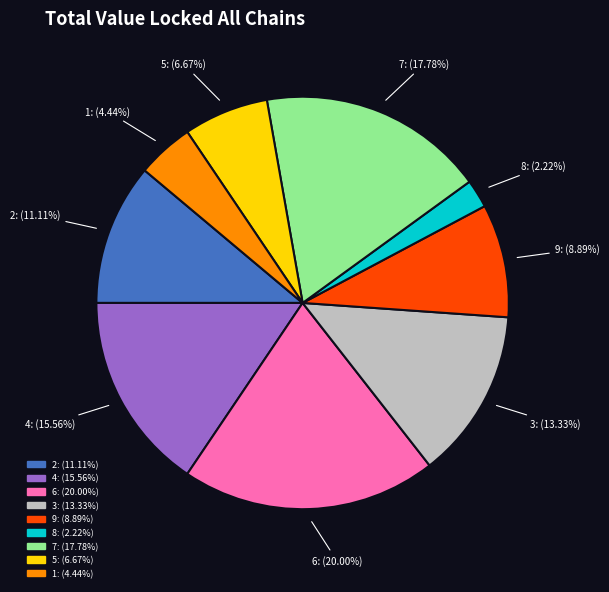

What percentage is the 5 slice, to the nearest percent?

7%